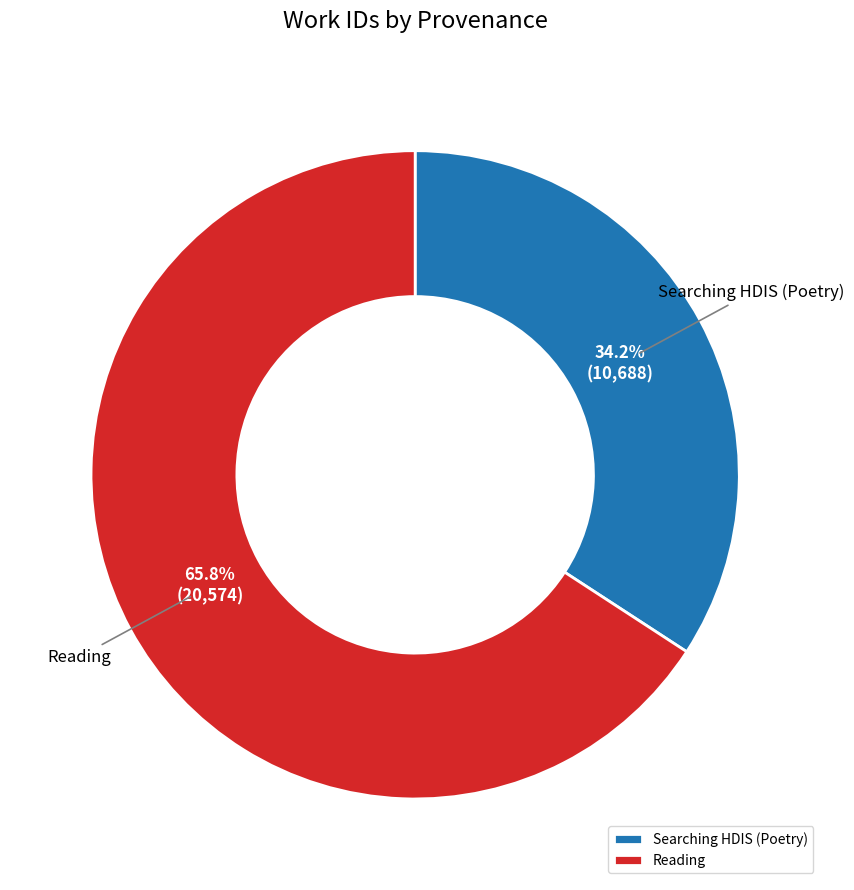

Is it true that Reading is 66% of the pie?

True